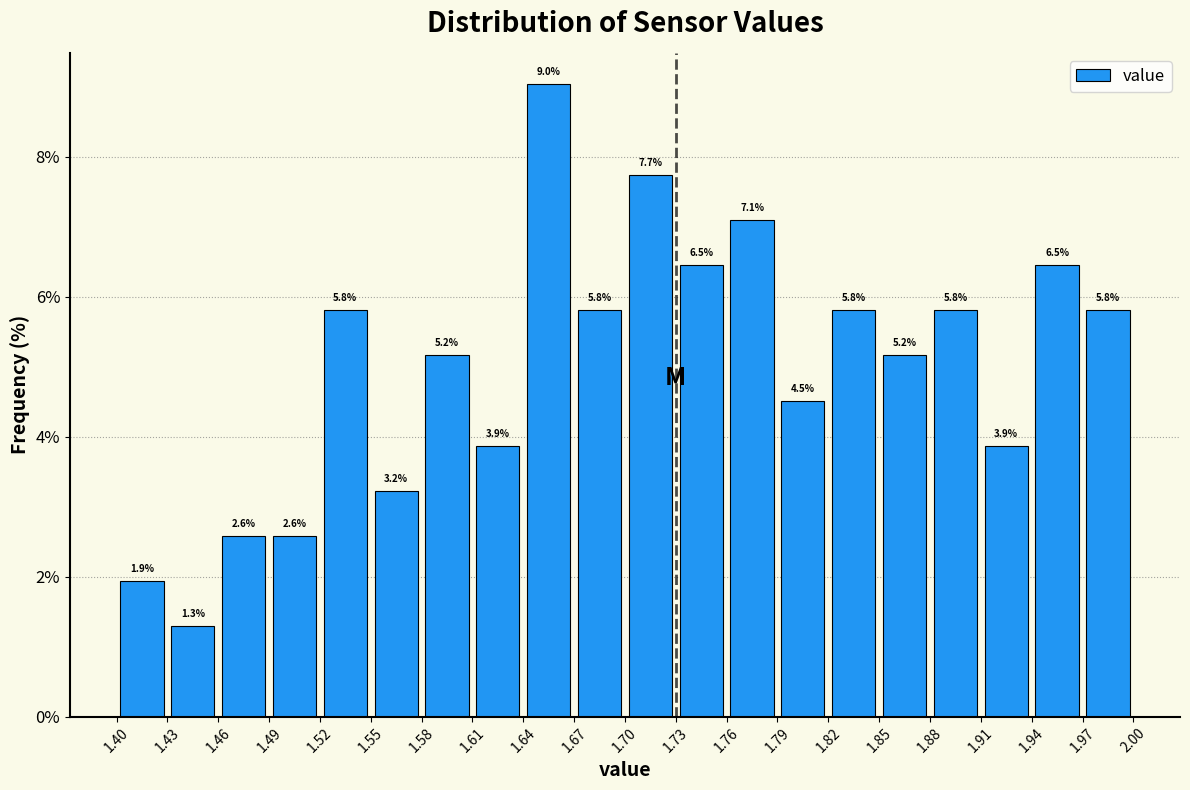

Which range on the x-axis has the tallest bar?

1.64 to 1.67